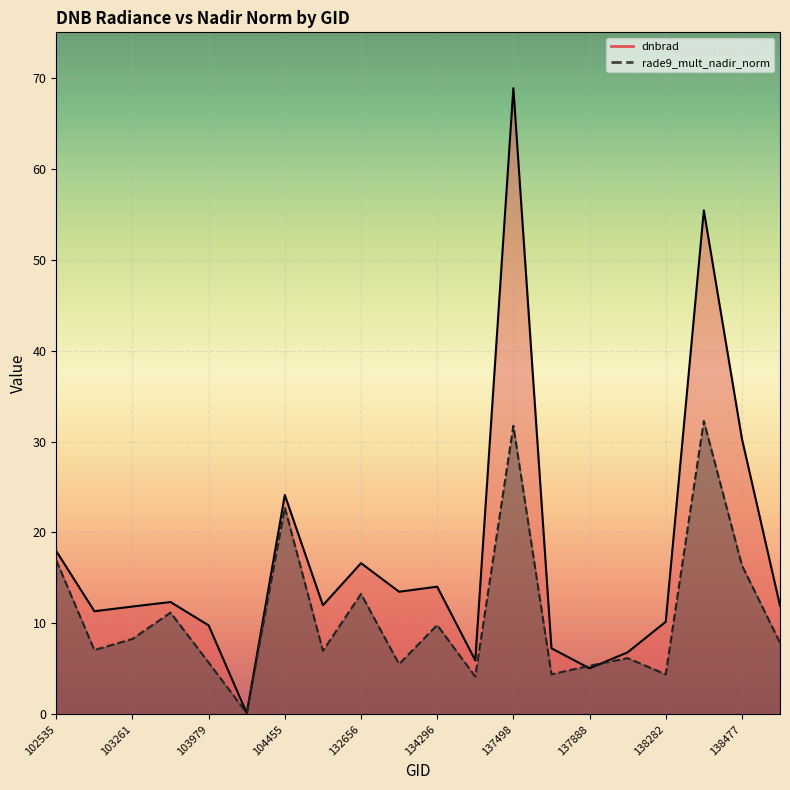

Where is rade9_mult_nadir_norm nearest to the value 16?

138477